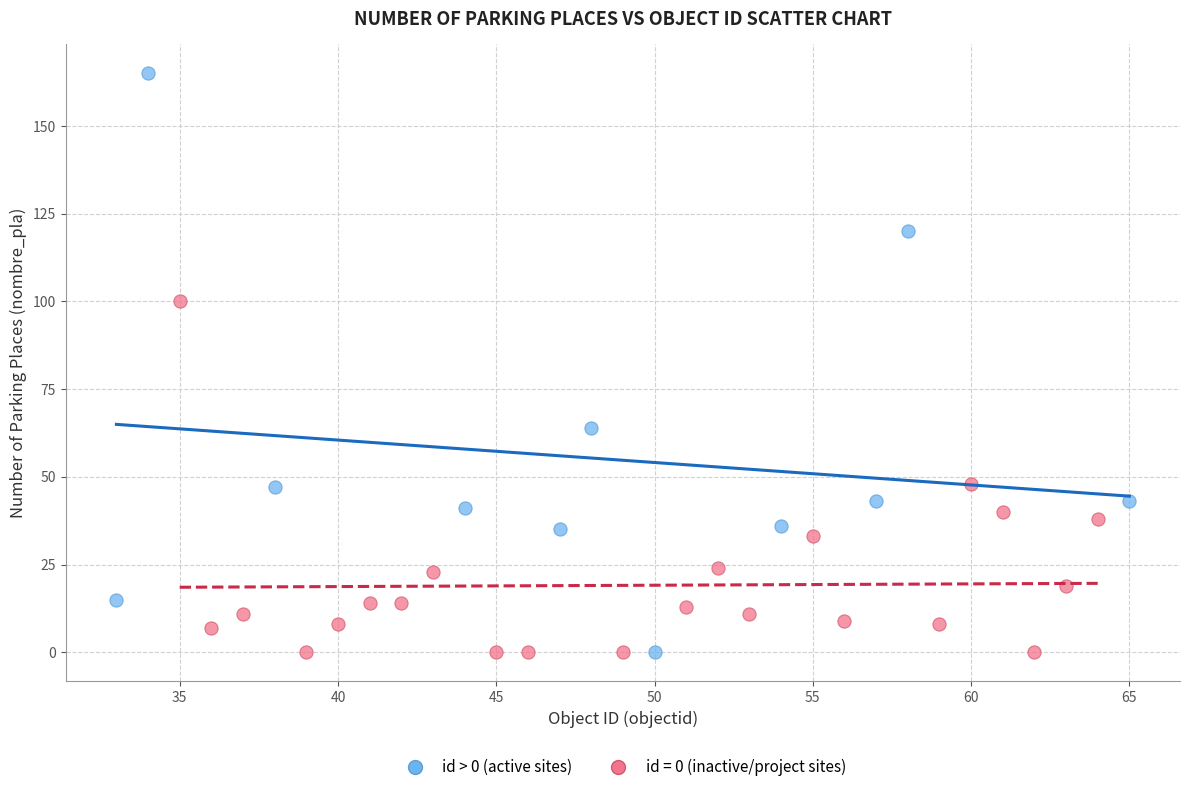

Which series contains the highest Y value?

id > 0 (active sites)